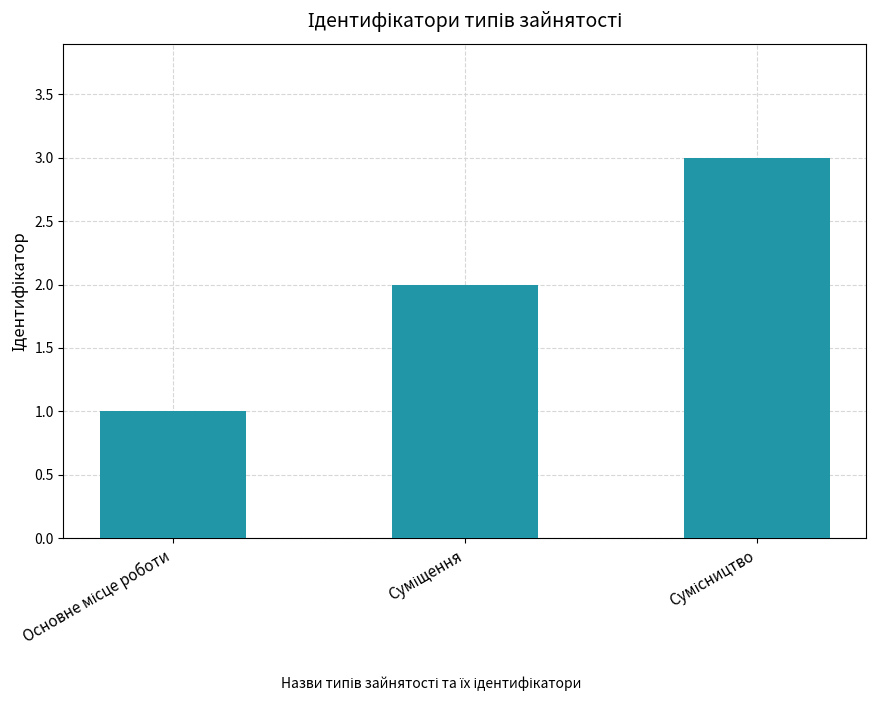

What is the sum of all values?

6